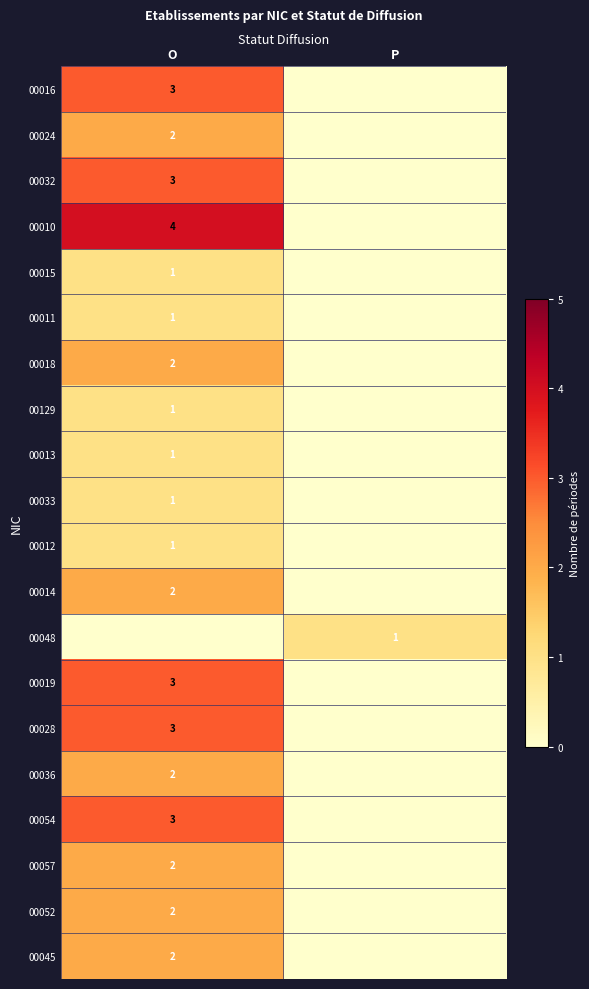

The value of 00014 at O is 2. True or false?

True